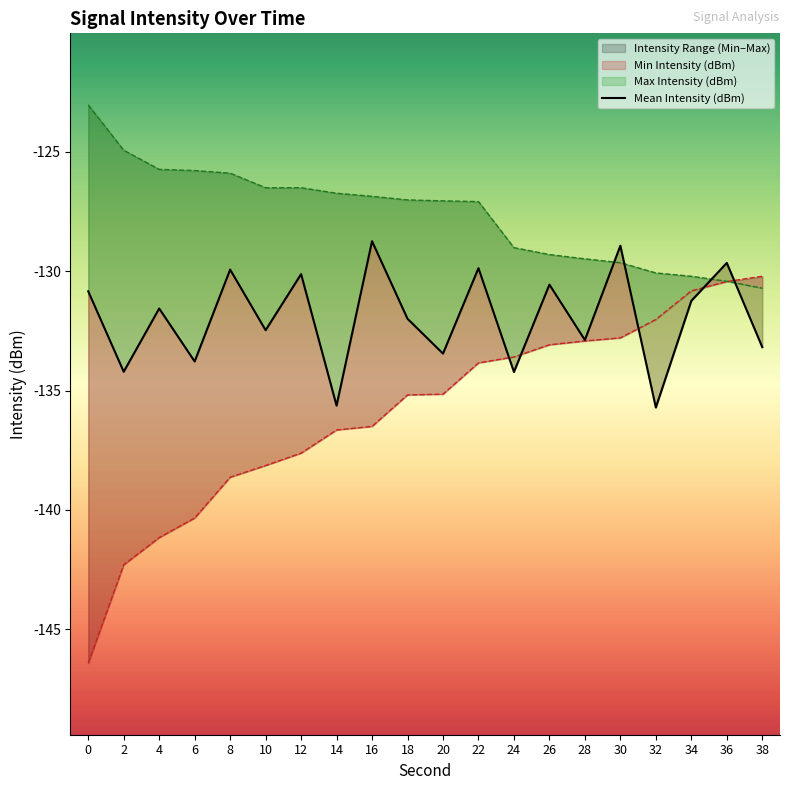

Which series changed the most between 4 and 36?

Min Intensity (dBm)